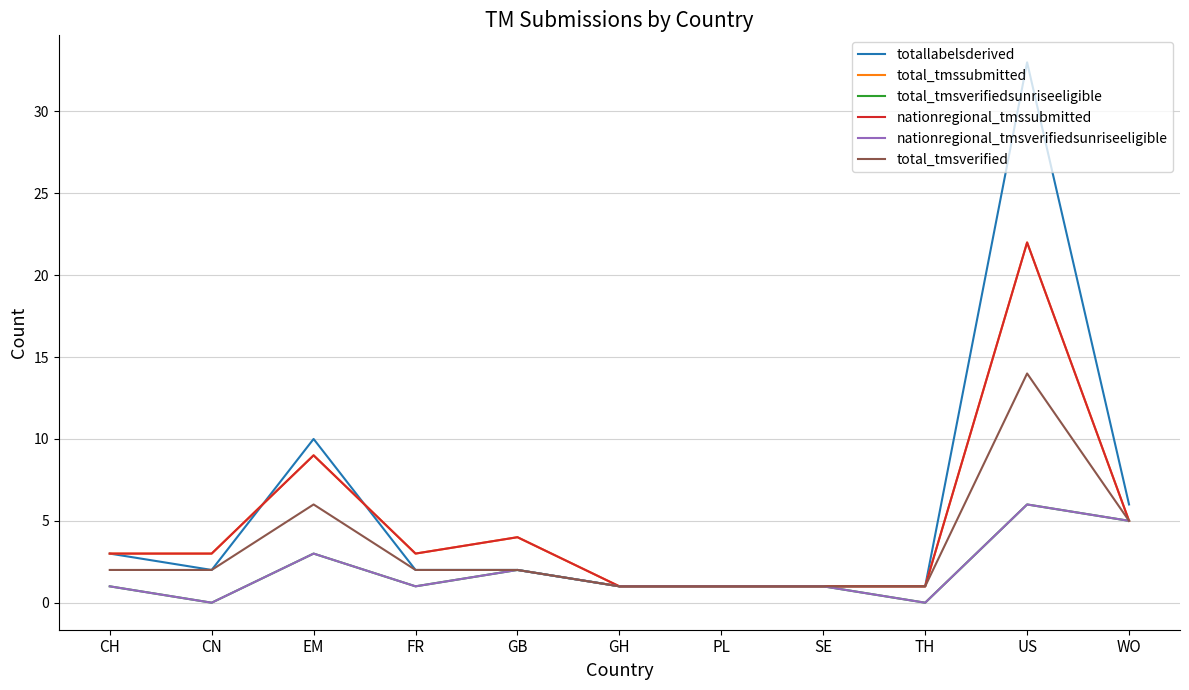

Which has a higher value, US or CH?

US